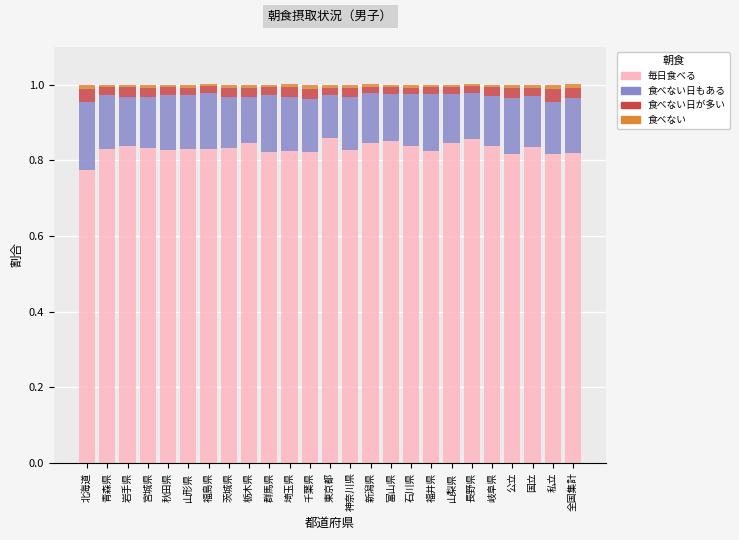

At which label does 毎日食べる reach its minimum?

北海道